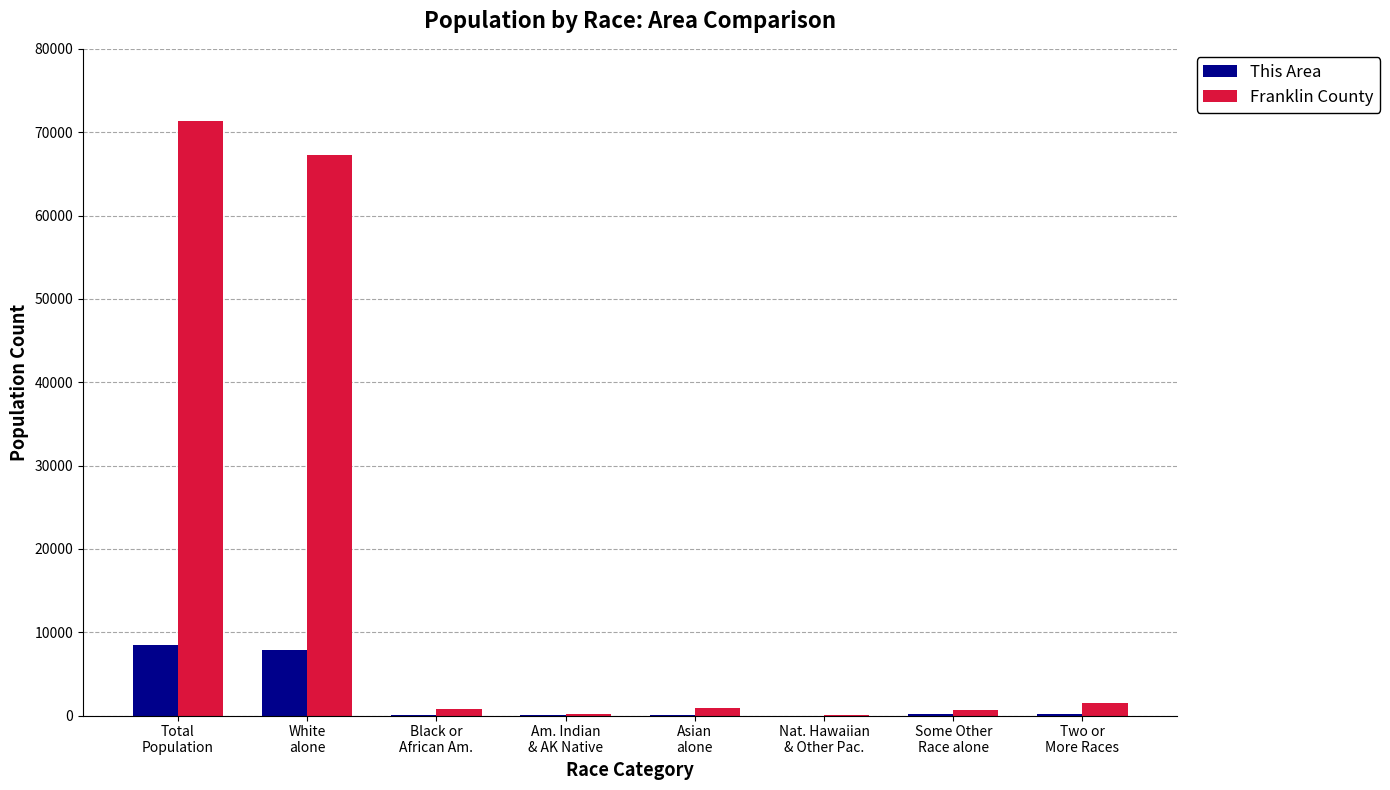

What is the sum of all This Area values?

16874